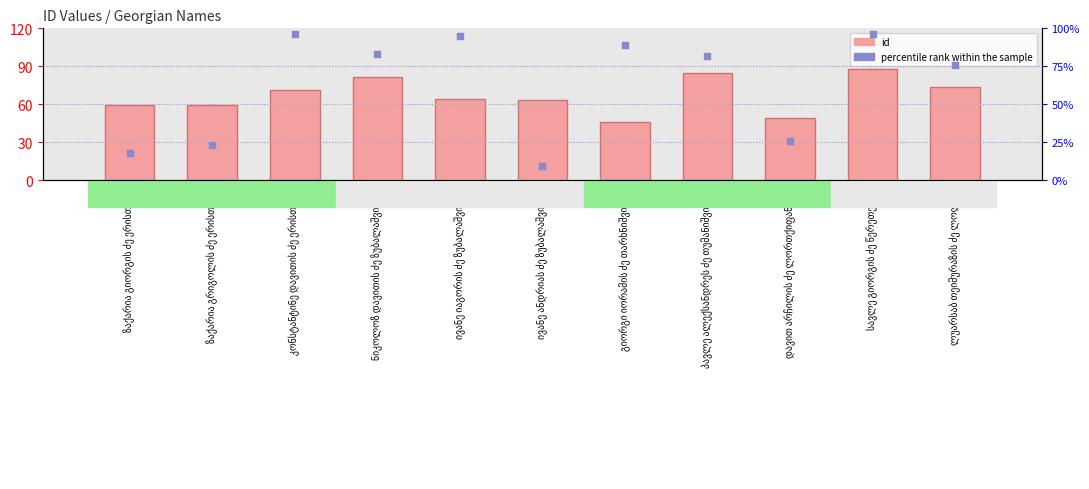

Which series reaches the minimum Y coordinate?

percentile rank within the sample